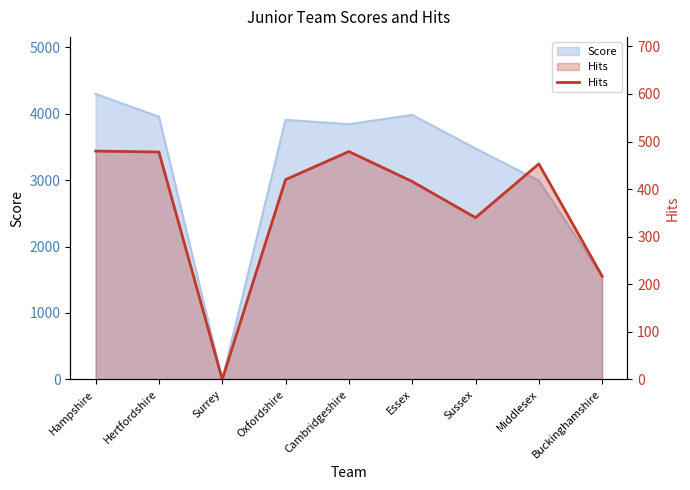

How many data points are less than 420?

4